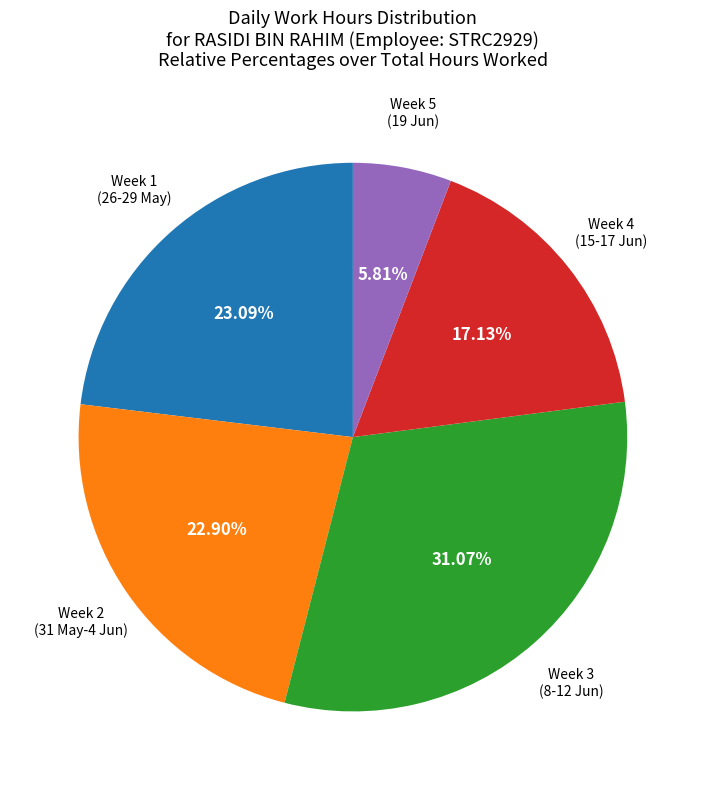

Do Week 2 (31 May-4 Jun) and Week 5 (19 Jun) together represent more than half of the pie?

No